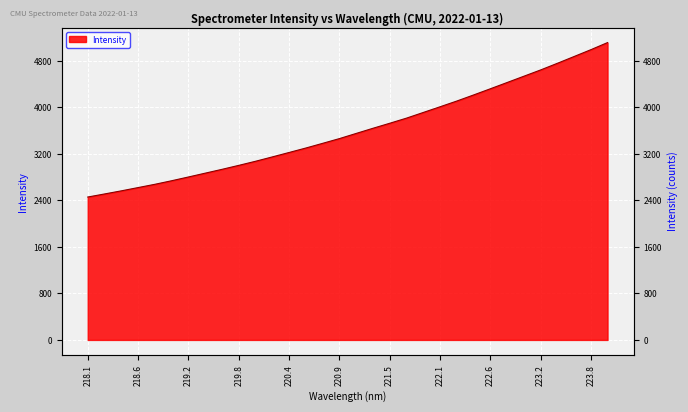

Approximately how many times larger is the value at 219.9712 compared to 218.442?

1.2